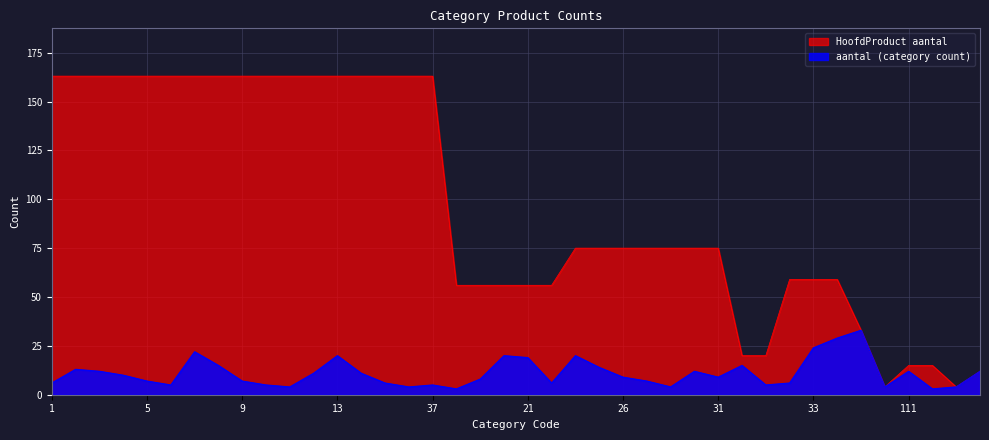

In HoofdProduct aantal, how many points are lower than both neighbors (excluding endpoints)?

2